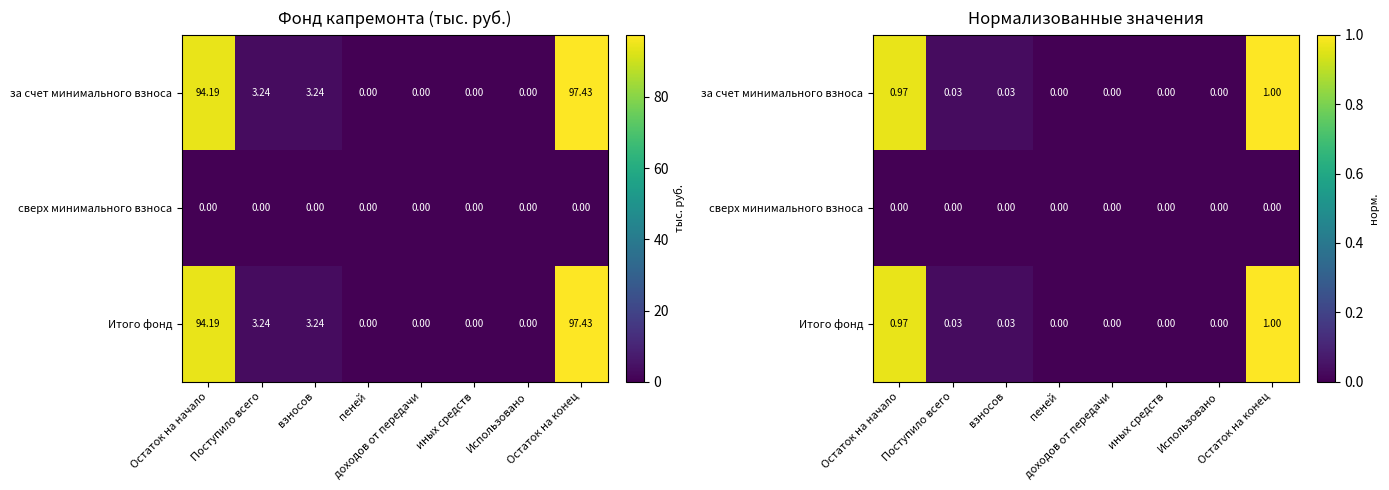

True or false: сверх минимального взноса has a value of 0.0 at иных средств.

True